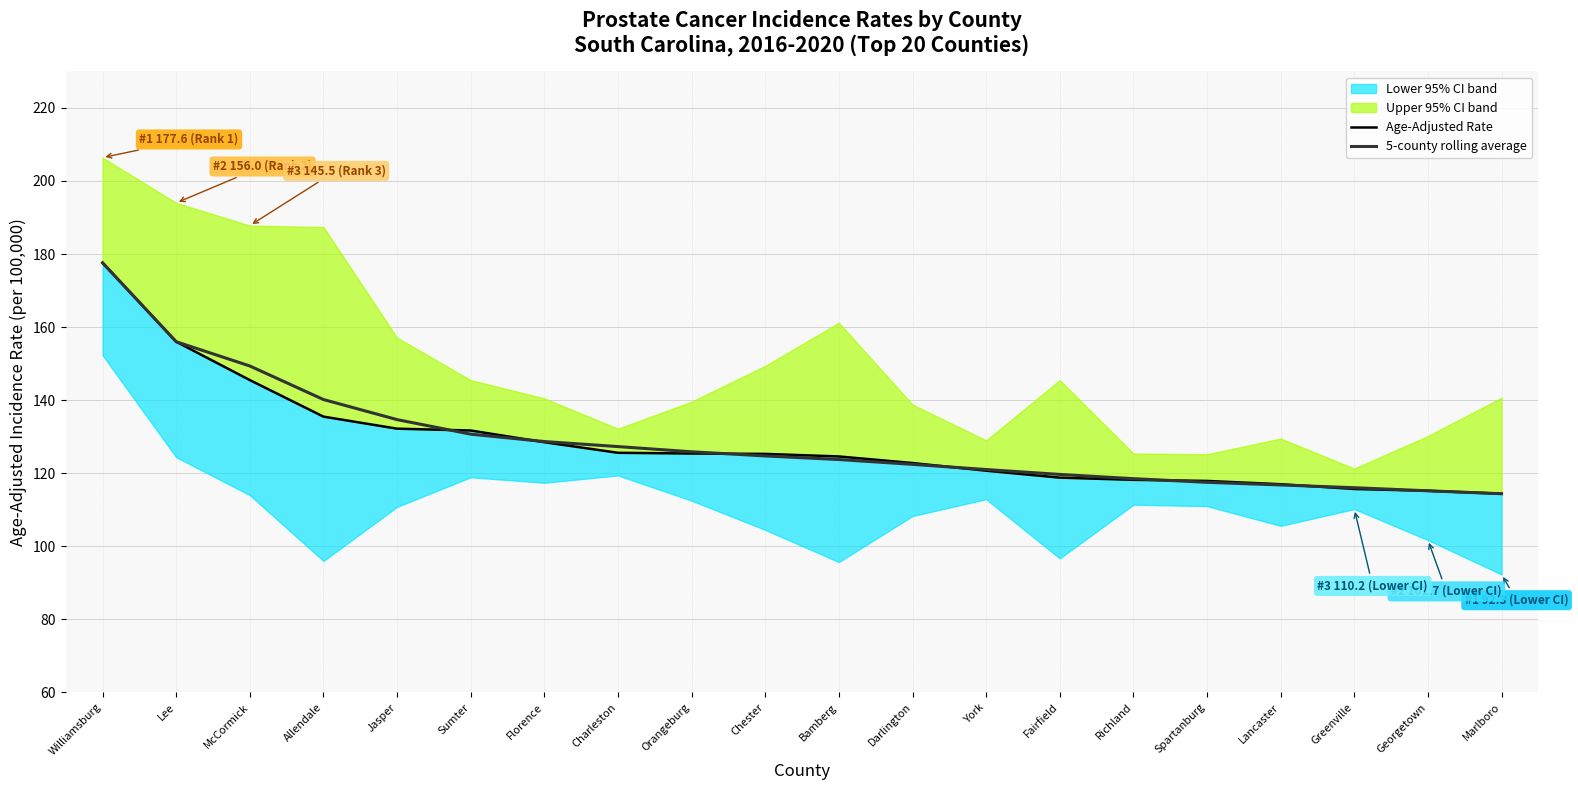

Is it true that 5-county rolling average equals 121.0 at York?

True